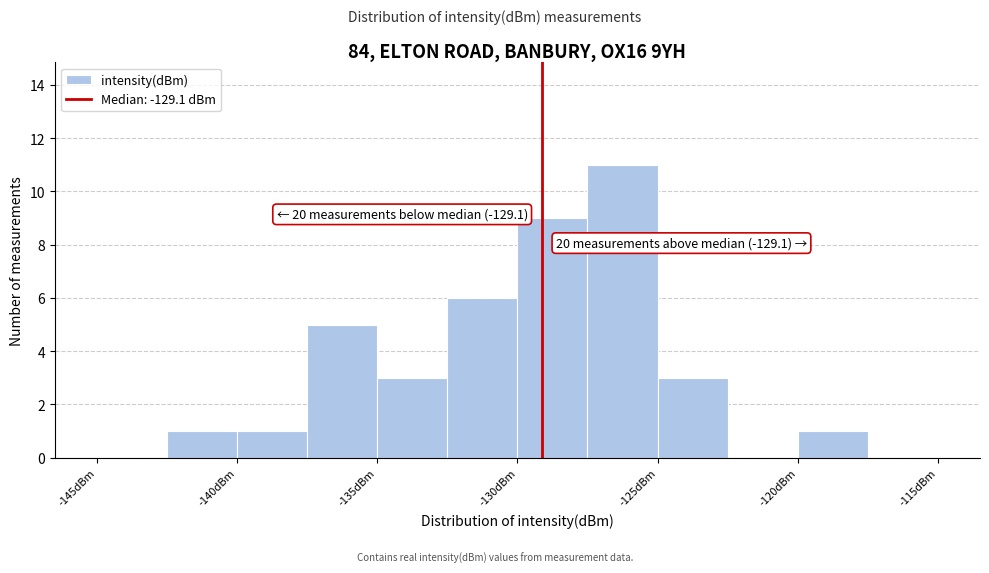

Which range on the x-axis has the tallest bar?

-127.5 to -125.0